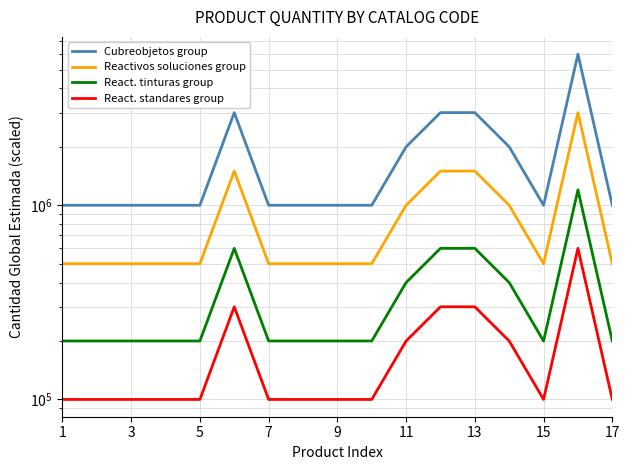

True or false: Reactivos soluciones group and React. standares group cross at least once.

False